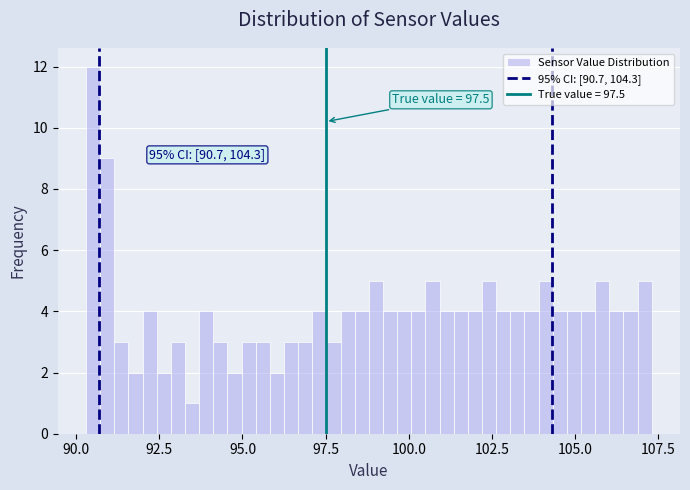

Around what value on the x-axis is the tallest bar? Give the approximate position of its centre, as read against the axis.

90.5